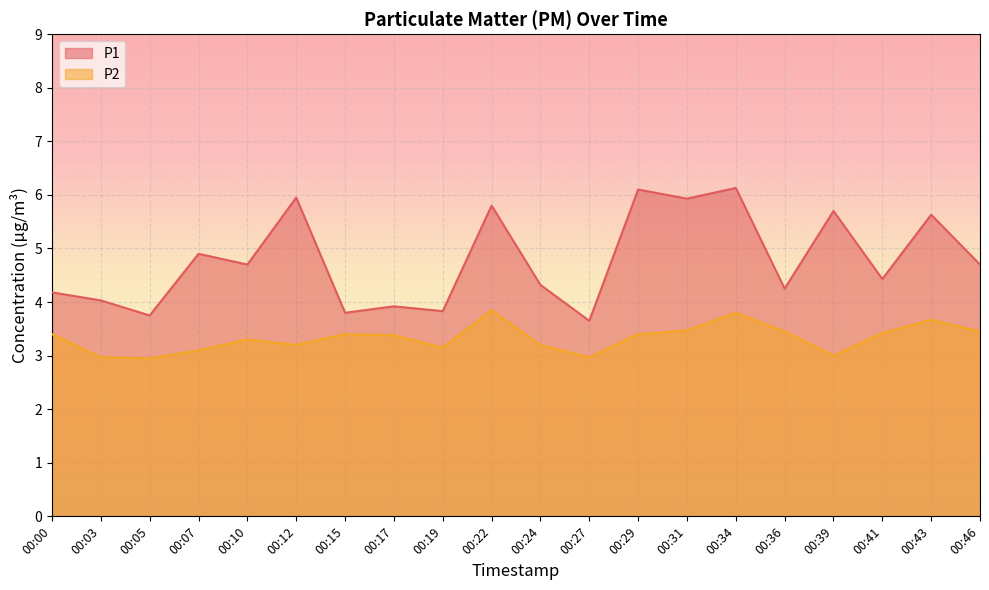

What is the maximum value shown in the chart?

6.1